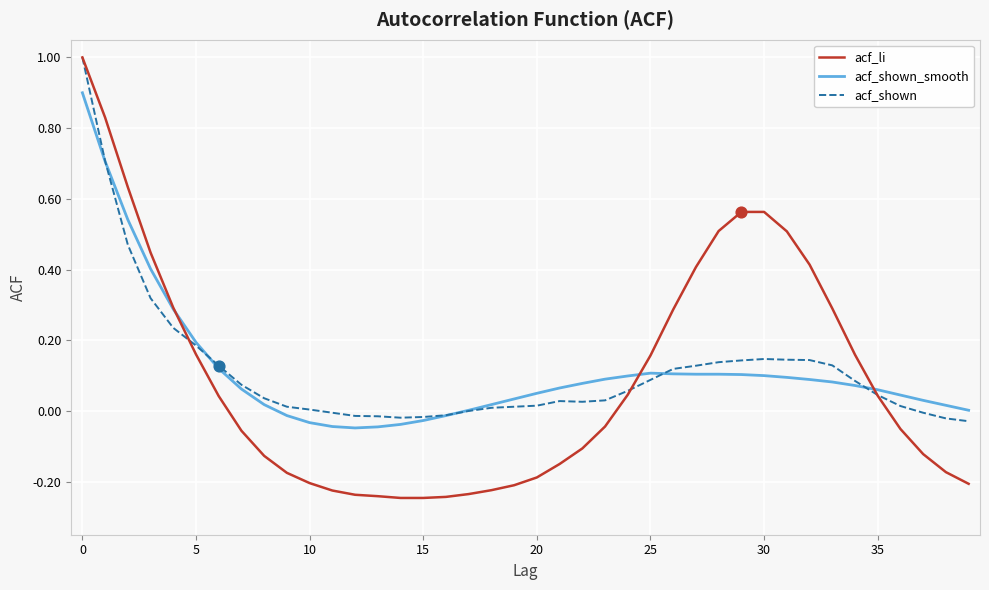

Which series has the largest range (max minus min)?

acf_li